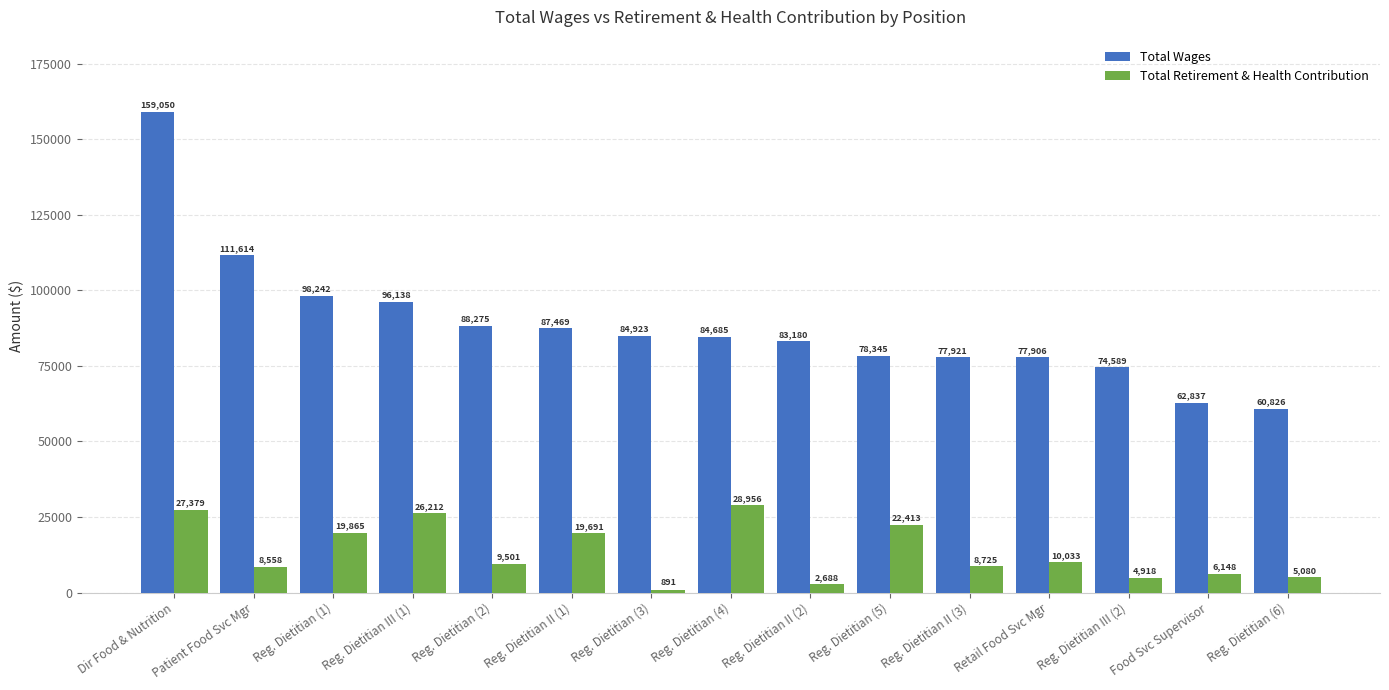

What position from the right is Reg. Dietitian III (1)?

12